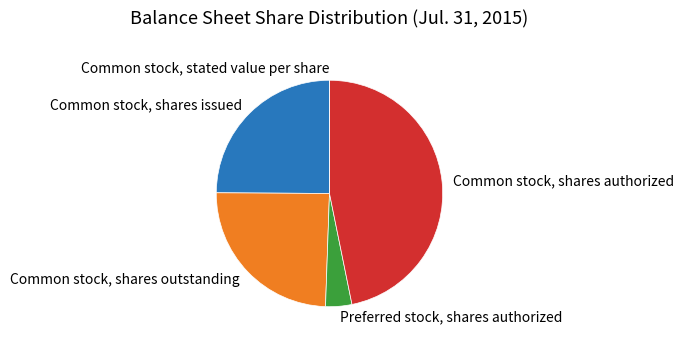

Is it true that Common stock, shares outstanding is 30% of the pie?

False